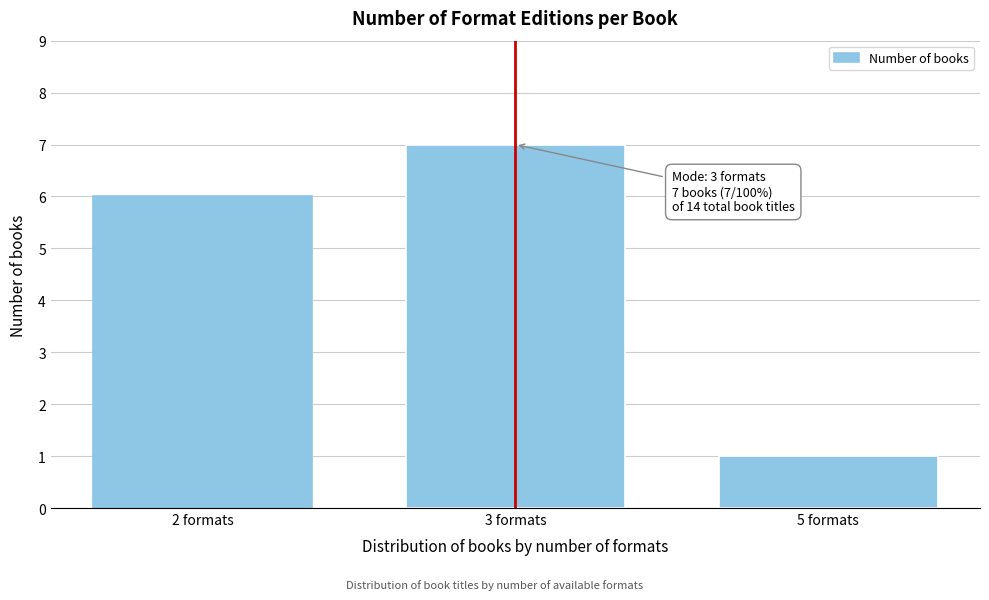

Reading left to right, extract all data points from this chart.

6	7	1